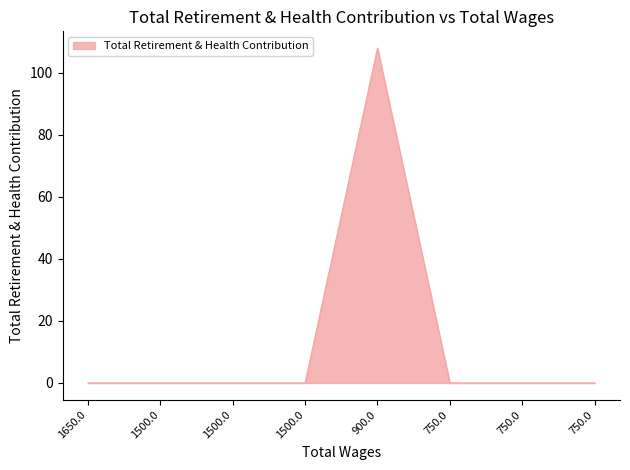

Count the number of categories in the chart.

8